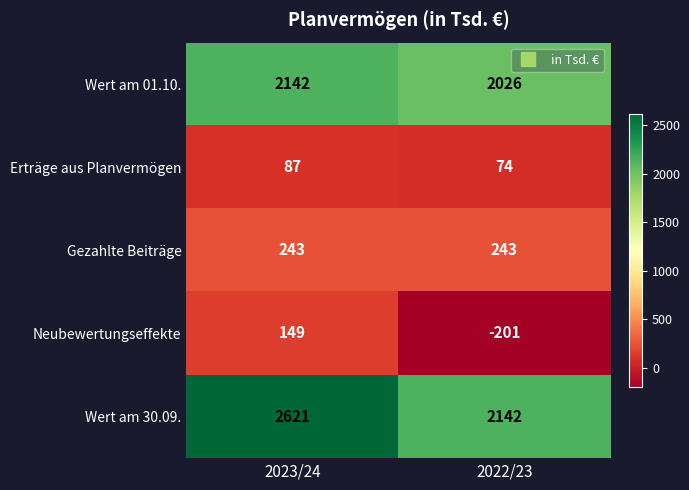

Which series has the largest total across all categories?

Wert am 30.09.